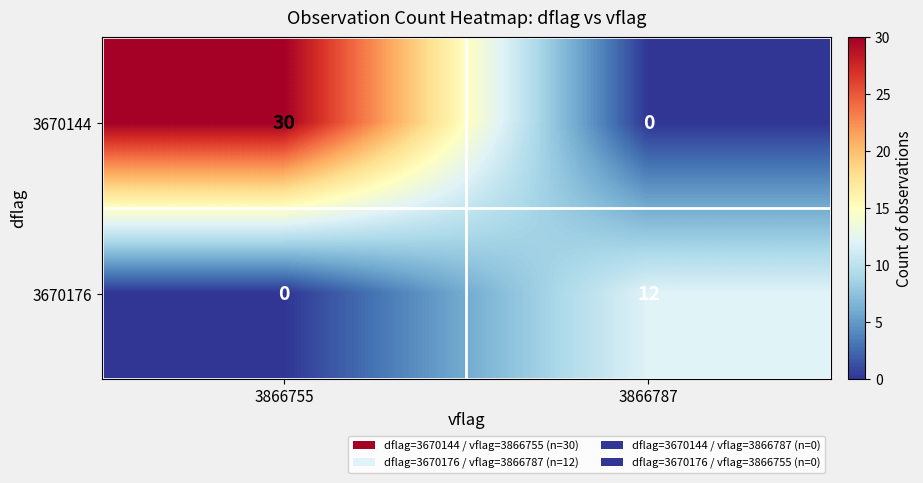

Reading left to right, what are all the values shown in this chart?

3670144: 30	0
3670176: 0	12